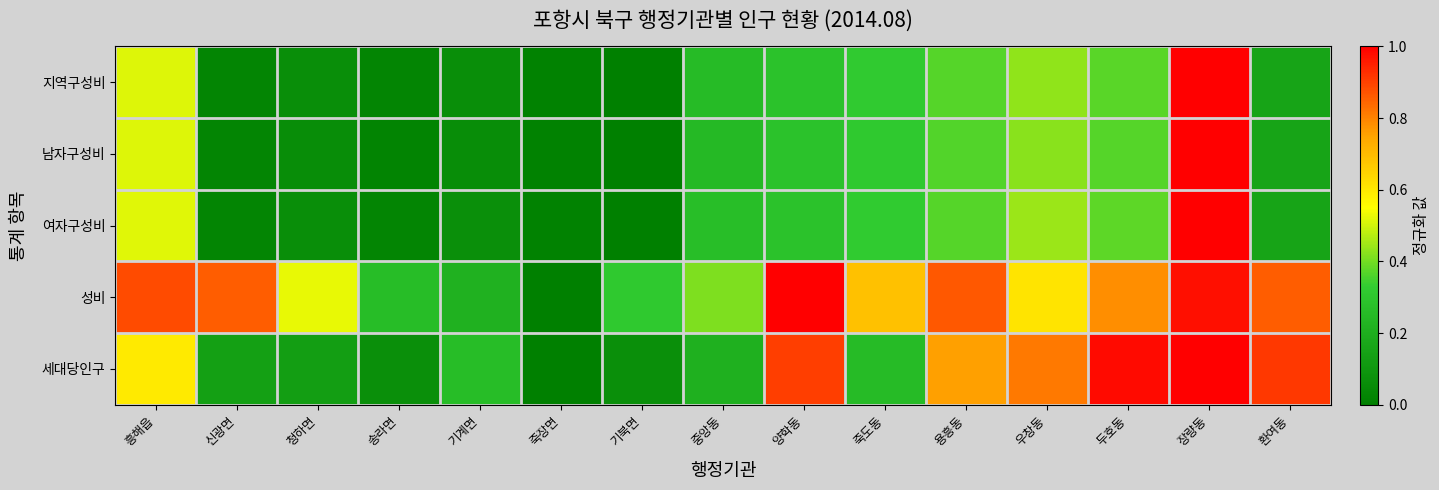

What is the spread (max minus min) of values at 기계면?

0.2